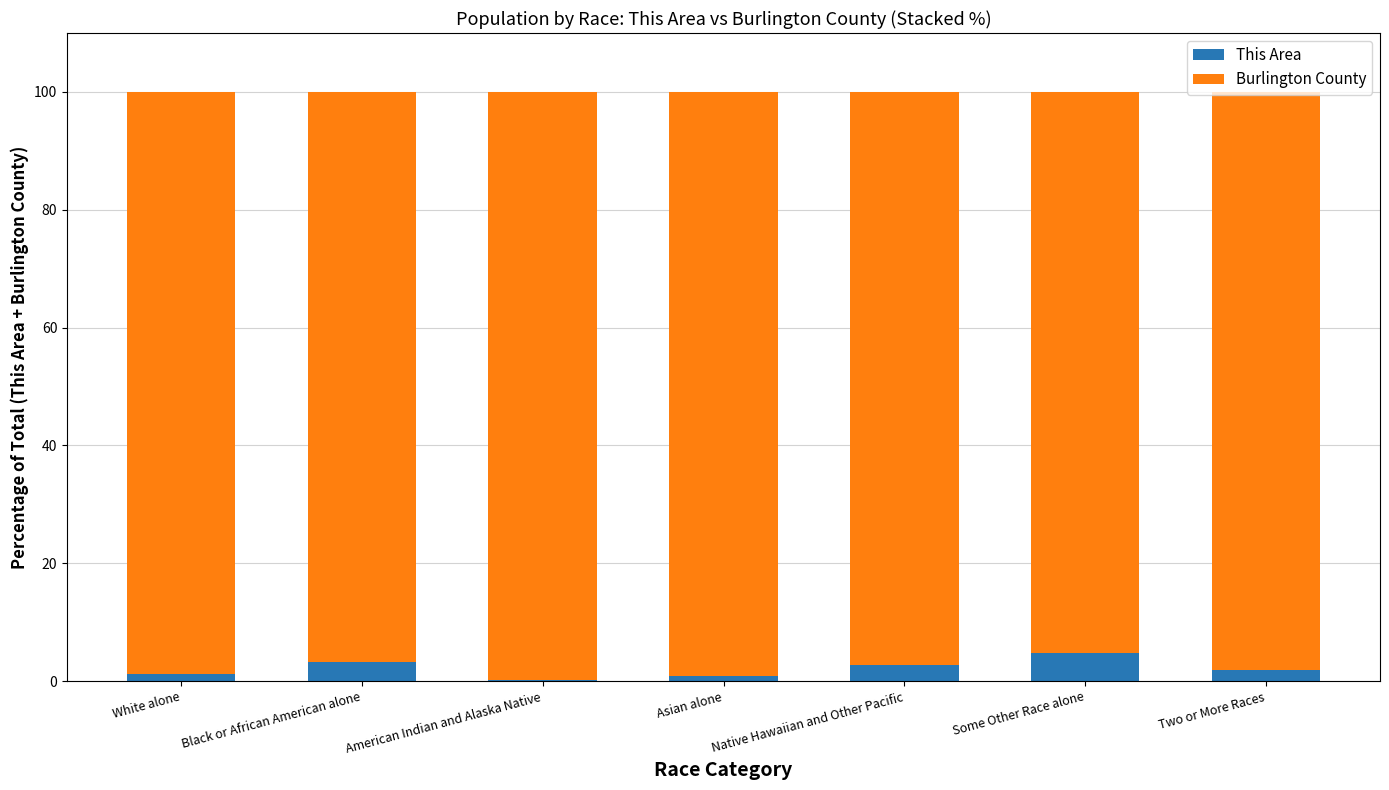

What is the sum of the This Area values at Native Hawaiian and Other Pacific and Black or African American alone?

5.9